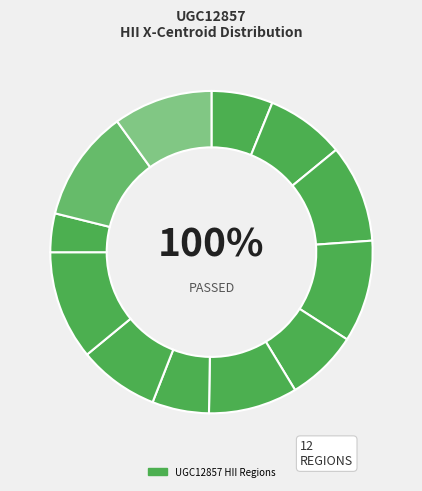

Which category has the biggest portion of the pie?

UGC12857-11